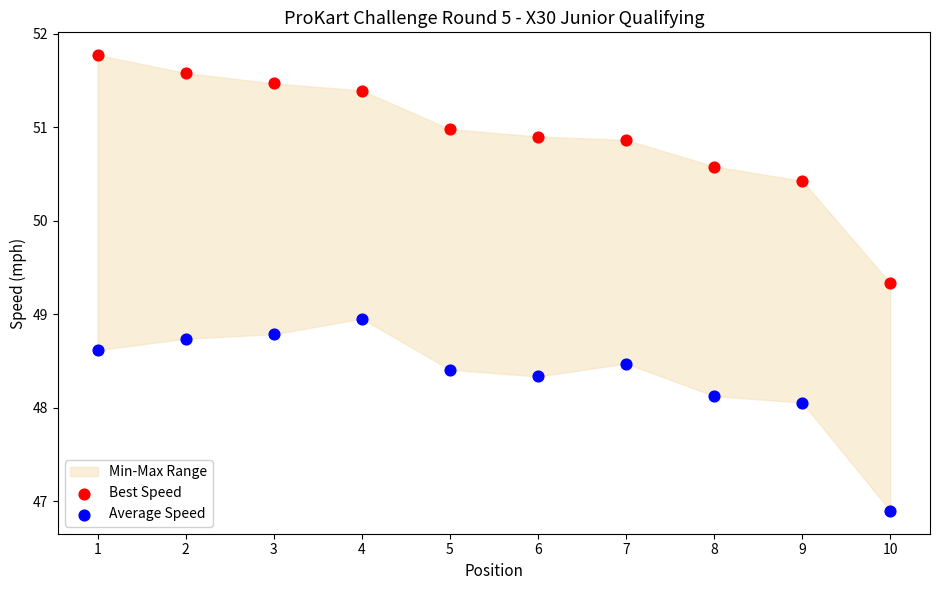

Which series contains the highest Y value?

Best Speed